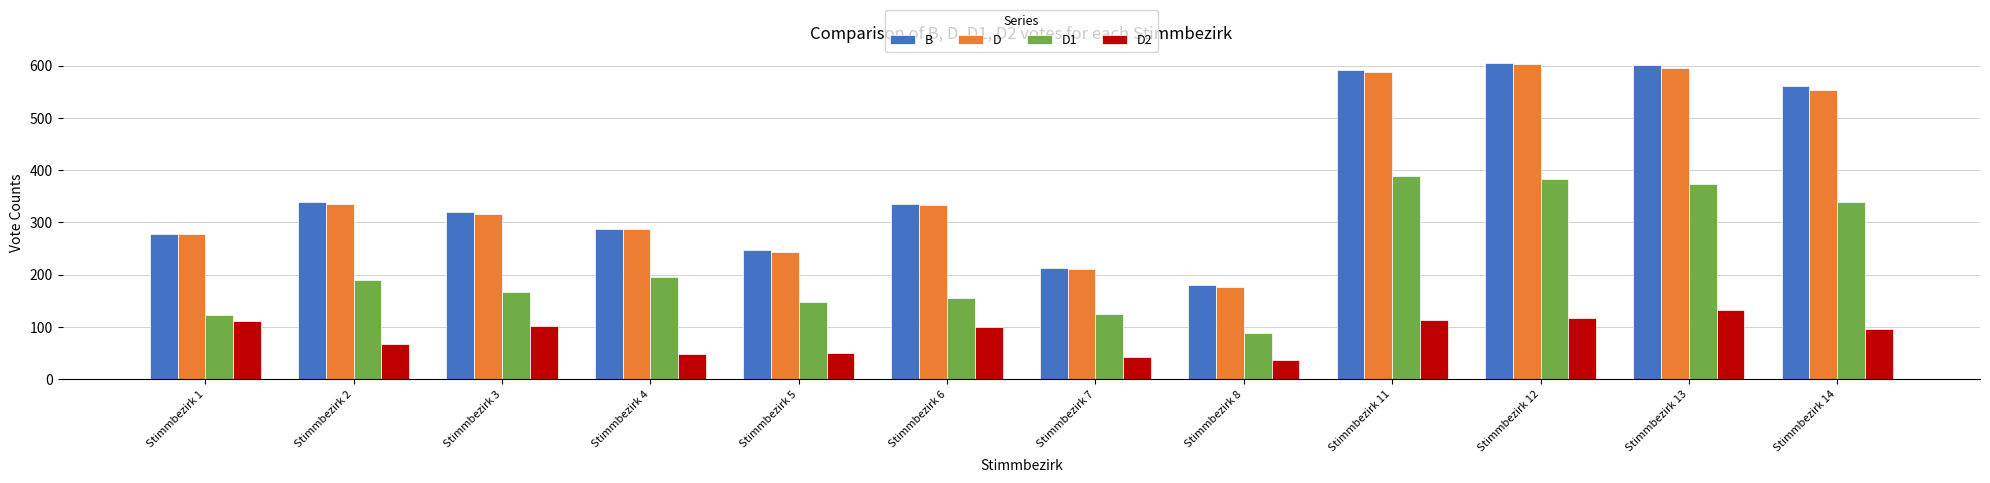

What is the approximate value of D1 at Stimmbezirk 2, to the nearest 10?

190